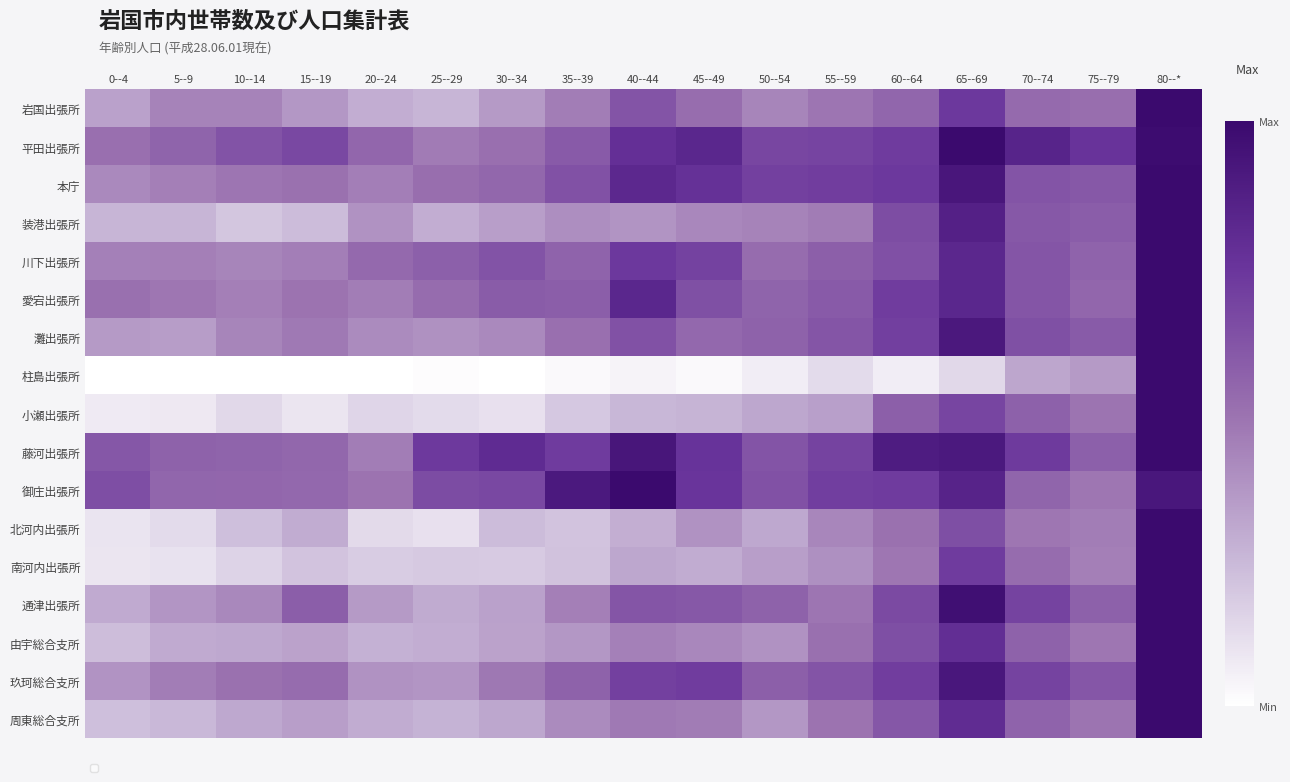

How many categories are shown in the chart?

17